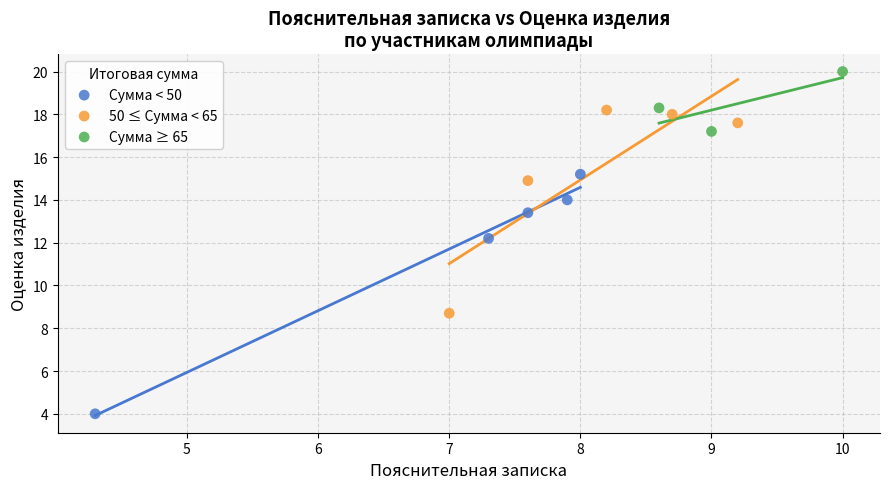

Which series has the largest Y range (max minus min)?

Сумма < 50